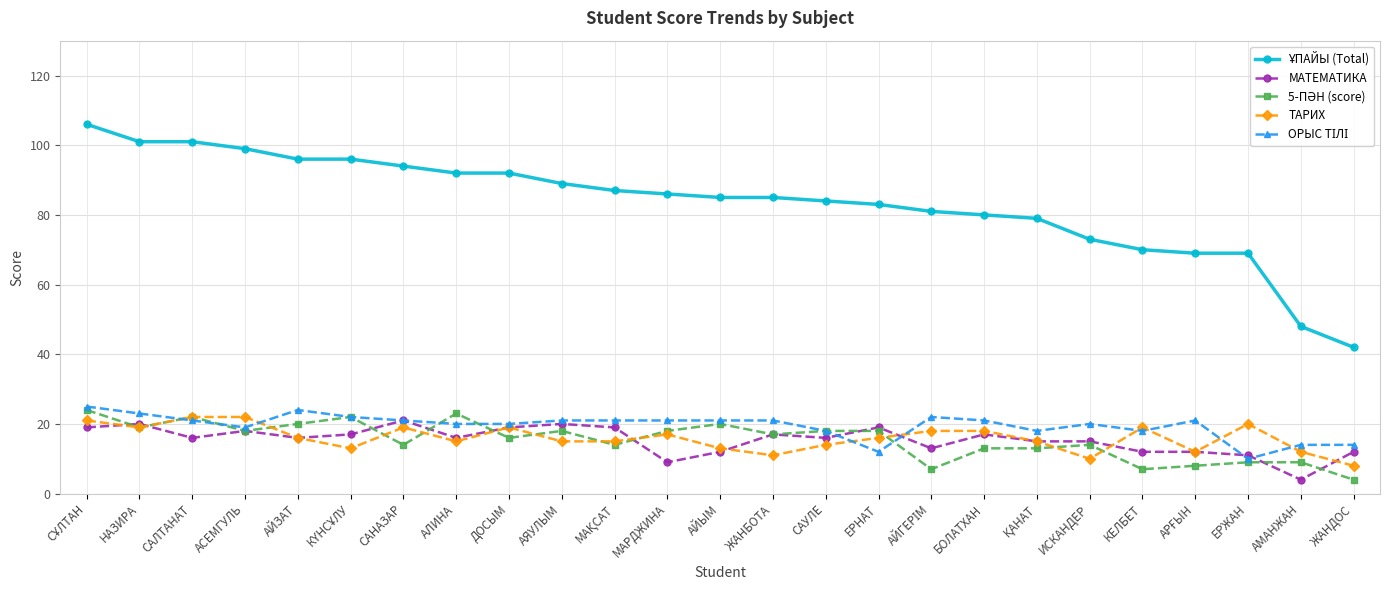

What is the label of the 6th point from the right?

ИСКАНДЕР